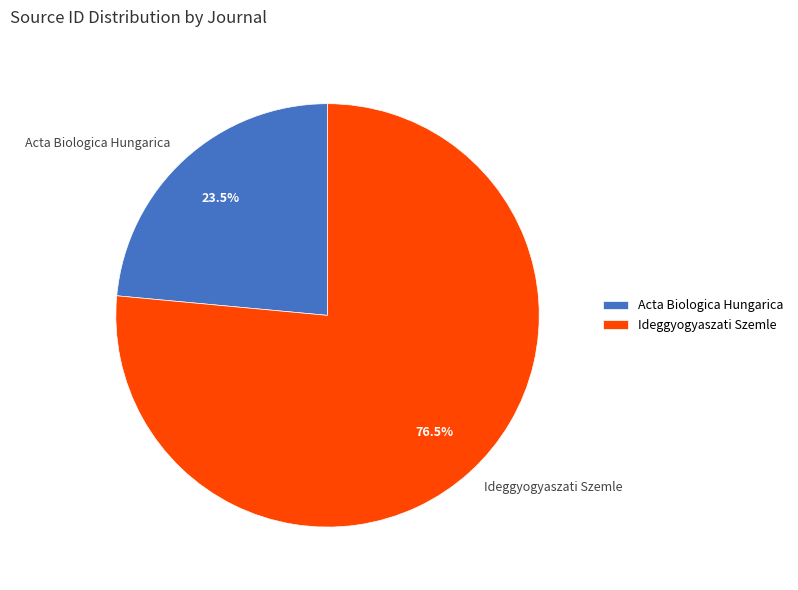

Is there a majority slice in this chart?

Yes